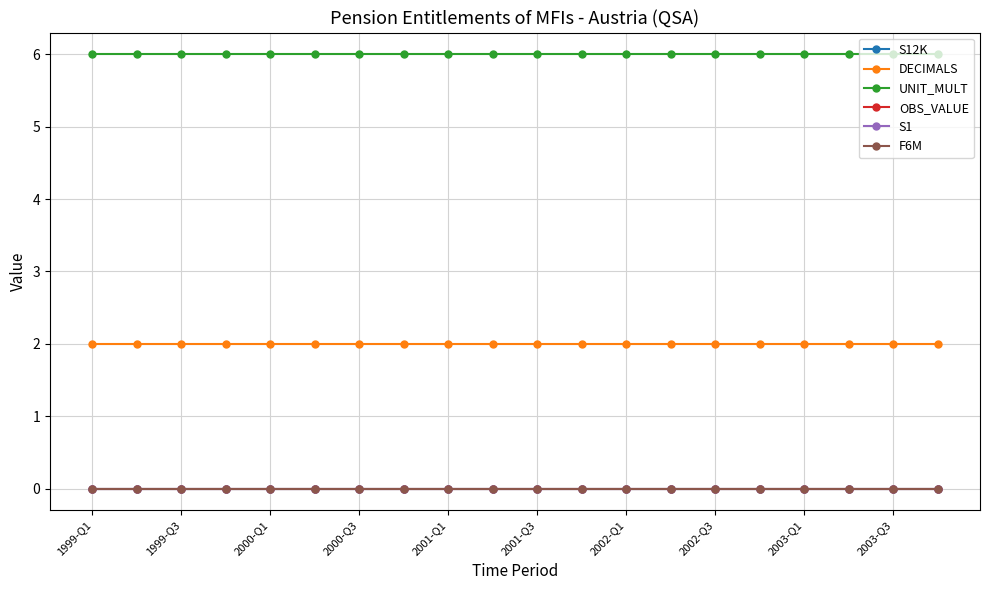

Is this an area chart (filled region under the line)?

No